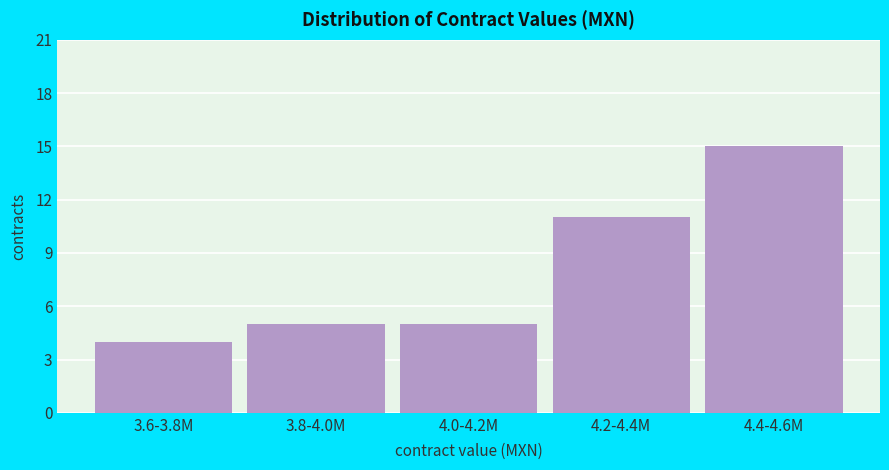

Reading right to left, list all the values displayed in this chart.

15	11	5	5	4